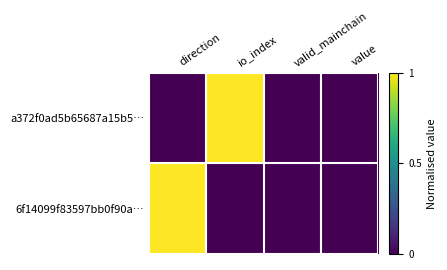

How many series are shown in this chart?

2